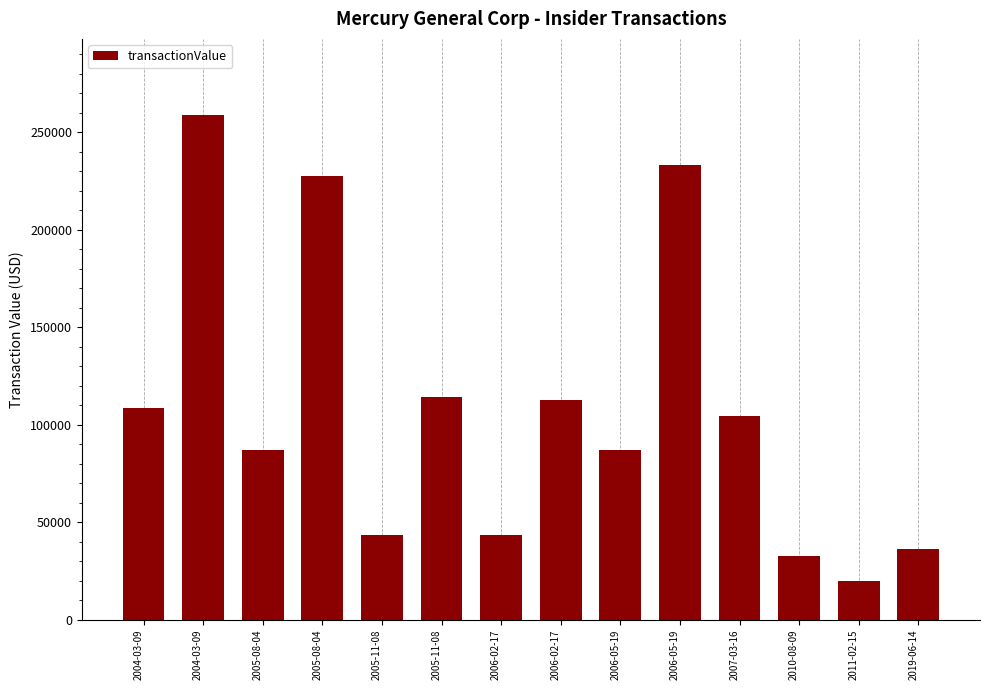

What is the label of the 3rd bar from the left?

2005-08-04